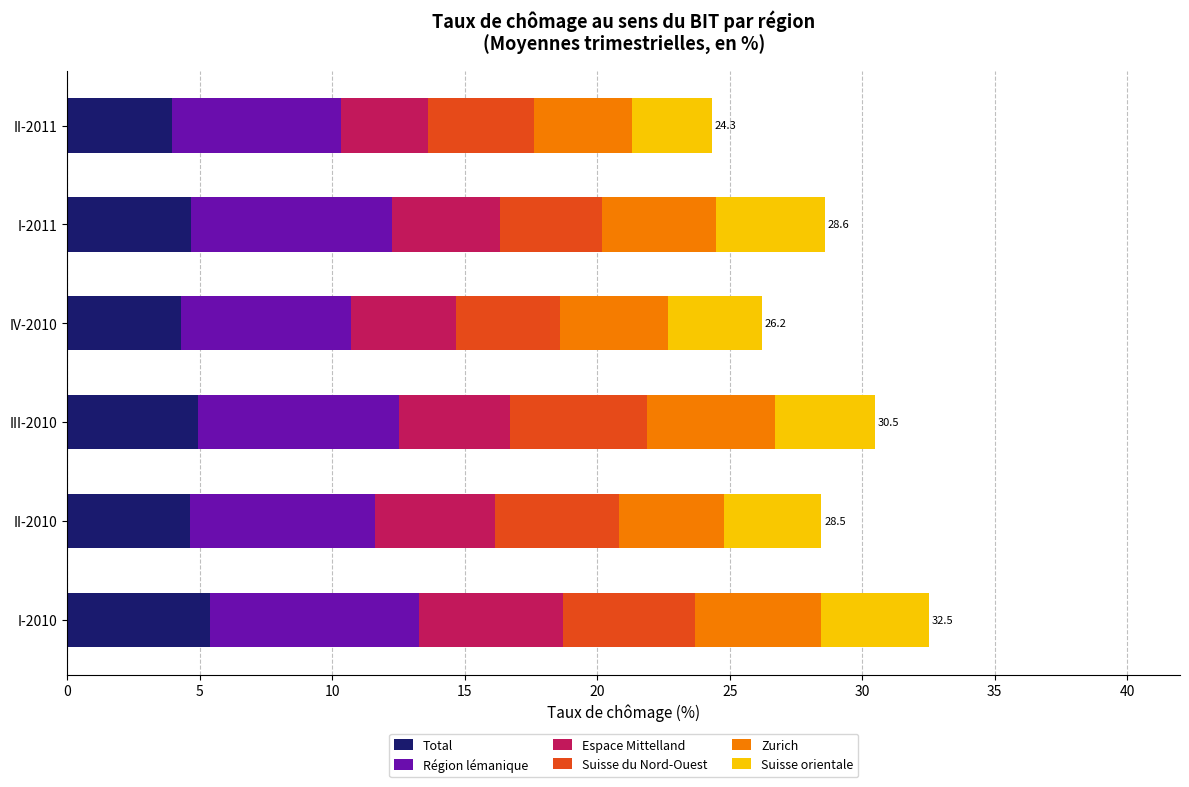

What are all the series names shown in the legend?

Total, Région lémanique, Espace Mittelland, Suisse du Nord-Ouest, Zurich, Suisse orientale